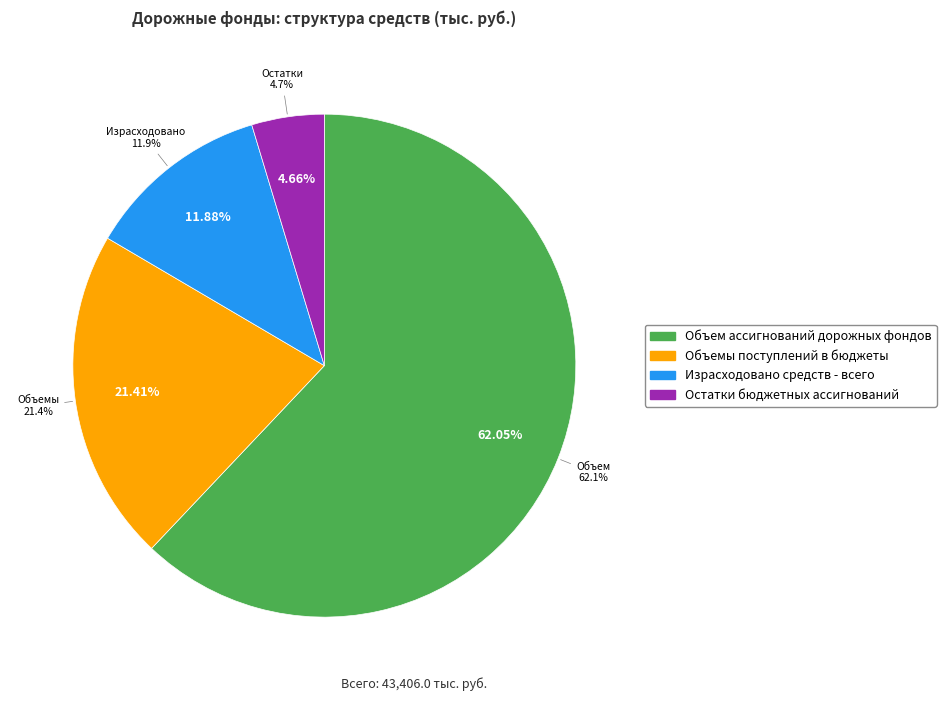

To the nearest percent, what is the difference between the Израсходовано средств - всего and Объемы поступлений в бюджеты slice percentages?

10%